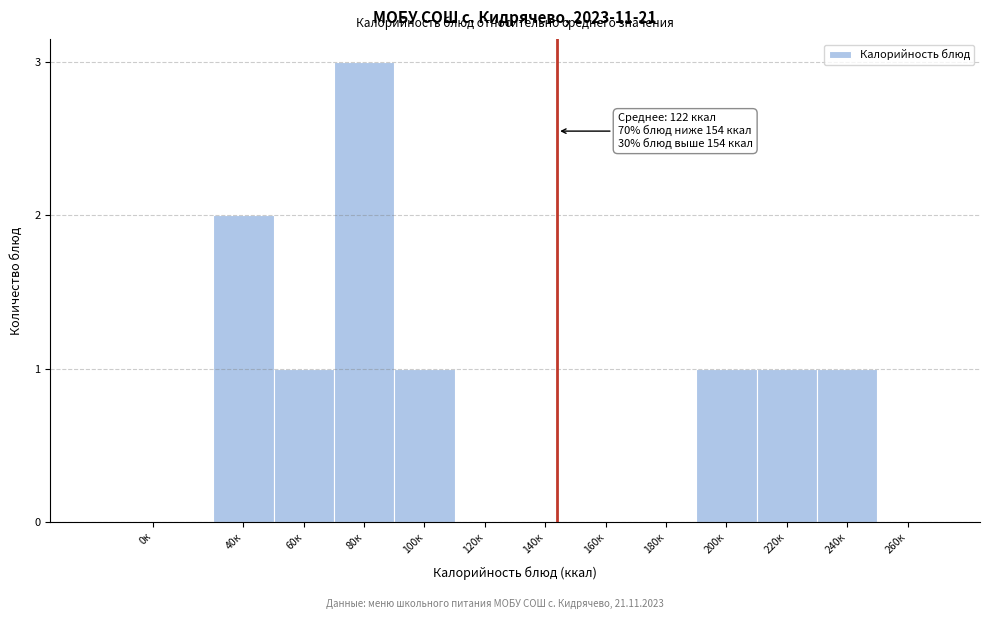

Reading left to right, extract all data points from this chart.

0к=0	40к=2	60к=1	80к=3	100к=1	120к=0	140к=0	160к=0	180к=0	200к=1	220к=1	240к=1	260к=0